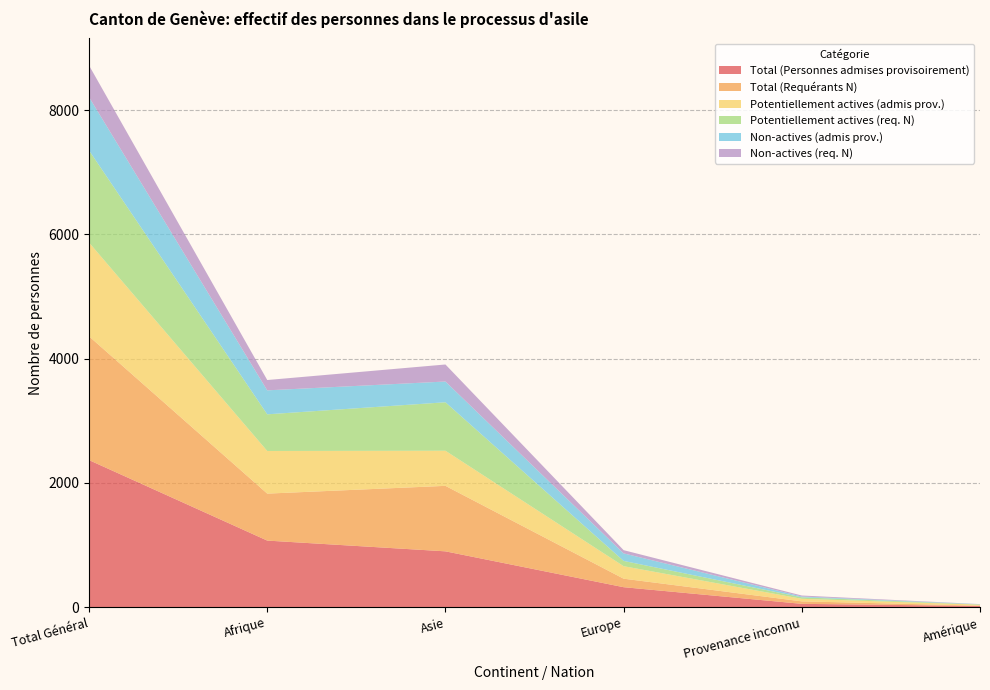

Reading left to right, what are all the values shown in this chart?

Total (Personnes admises provisoirement): 2367	1072	899	322	54	20
Total (Requérants N): 1992	756	1054	137	40	5
Potentiellement actives (admis prov.): 1509	686	565	201	41	16
Potentiellement actives (req. N): 1482	590	780	85	24	3
Non-actives (admis prov.): 858	386	334	121	13	4
Non-actives (req. N): 510	166	274	52	16	2